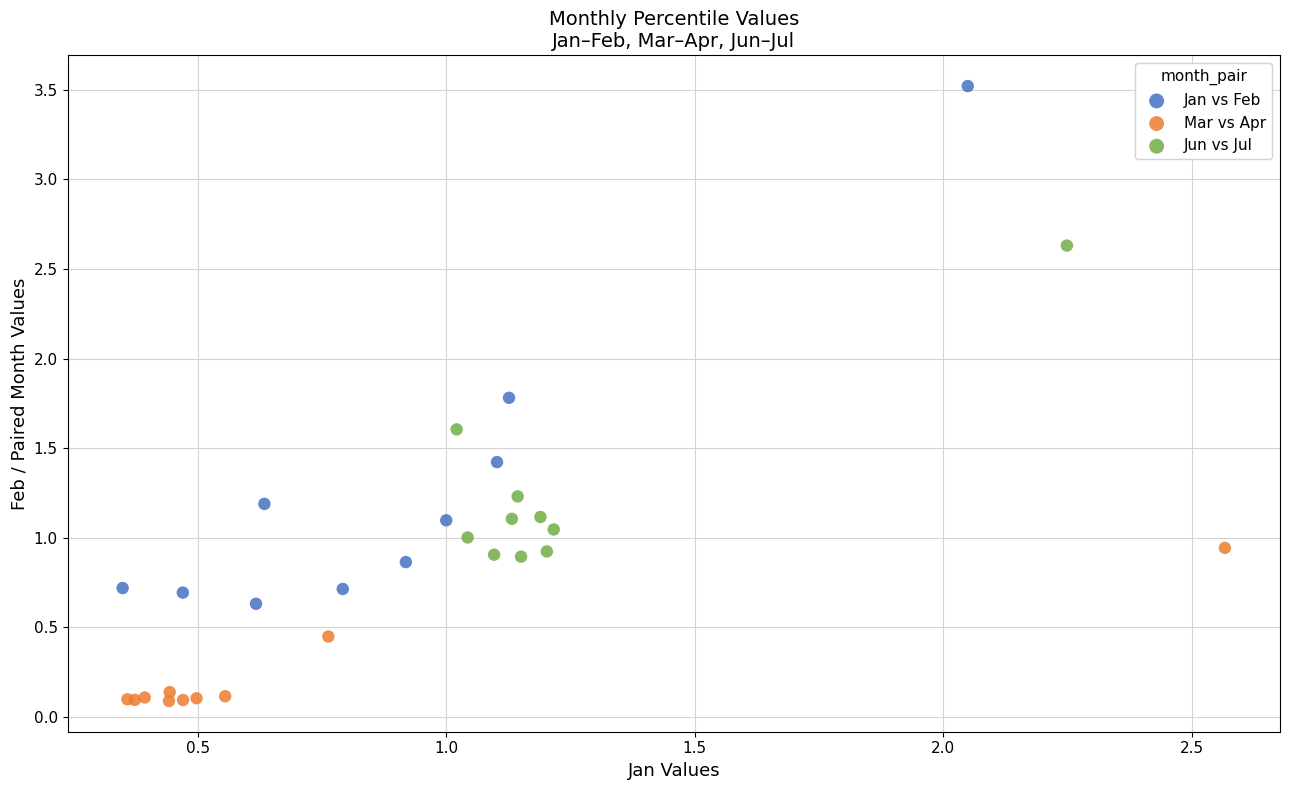

Which series reaches the maximum Y coordinate?

Jan vs Feb